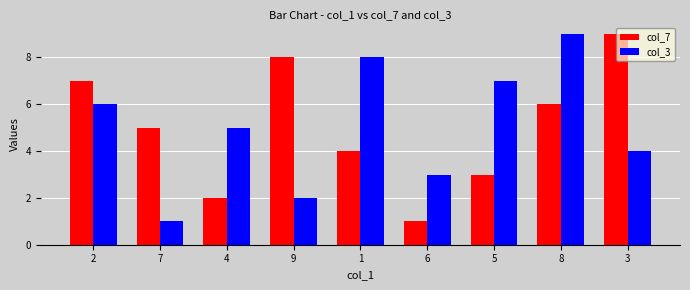

Reading right to left, what are all the values shown in this chart?

col_7: 3=9	8=6	5=3	6=1	1=4	9=8	4=2	7=5	2=7
col_3: 3=4	8=9	5=7	6=3	1=8	9=2	4=5	7=1	2=6